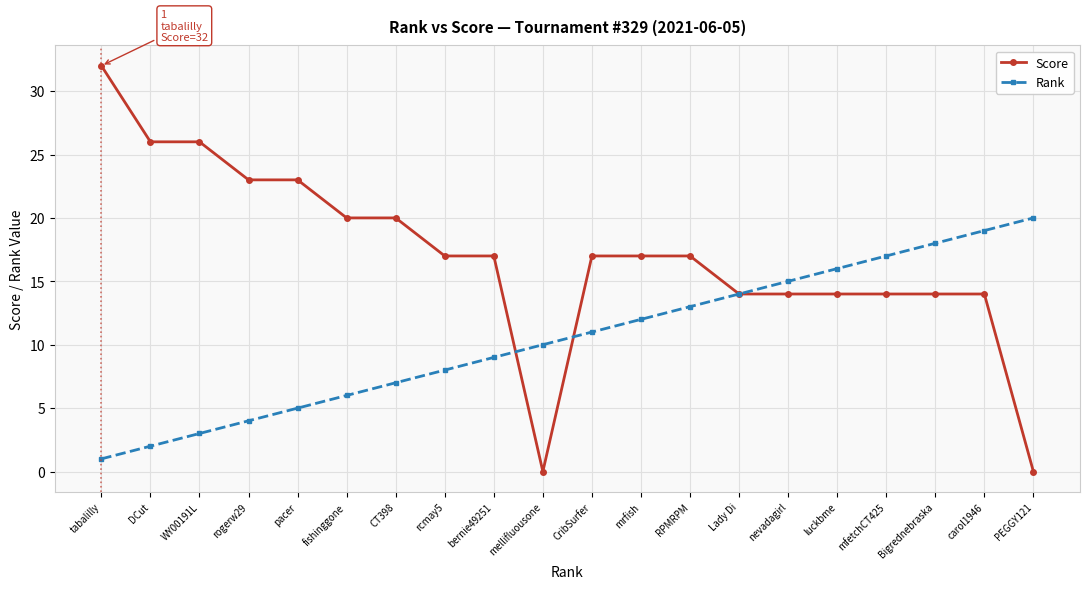

Reading left to right, extract all data points from this chart.

Score: tabalilly=32	DCut=26	WY00191L=26	rogerw29=23	pacer=23	fishinggone=20	CT398=20	rcmay5=17	bernie49251=17	mellifluousone=0	CribSurfer=17	mrfish=17	RPMRPM=17	Lady Di=14	nevadagirl=14	luckbme=14	mfetchCT425=14	Bigrednebraska=14	carol1946=14	PEGGY121=0
Rank: tabalilly=1	DCut=2	WY00191L=3	rogerw29=4	pacer=5	fishinggone=6	CT398=7	rcmay5=8	bernie49251=9	mellifluousone=10	CribSurfer=11	mrfish=12	RPMRPM=13	Lady Di=14	nevadagirl=15	luckbme=16	mfetchCT425=17	Bigrednebraska=18	carol1946=19	PEGGY121=20